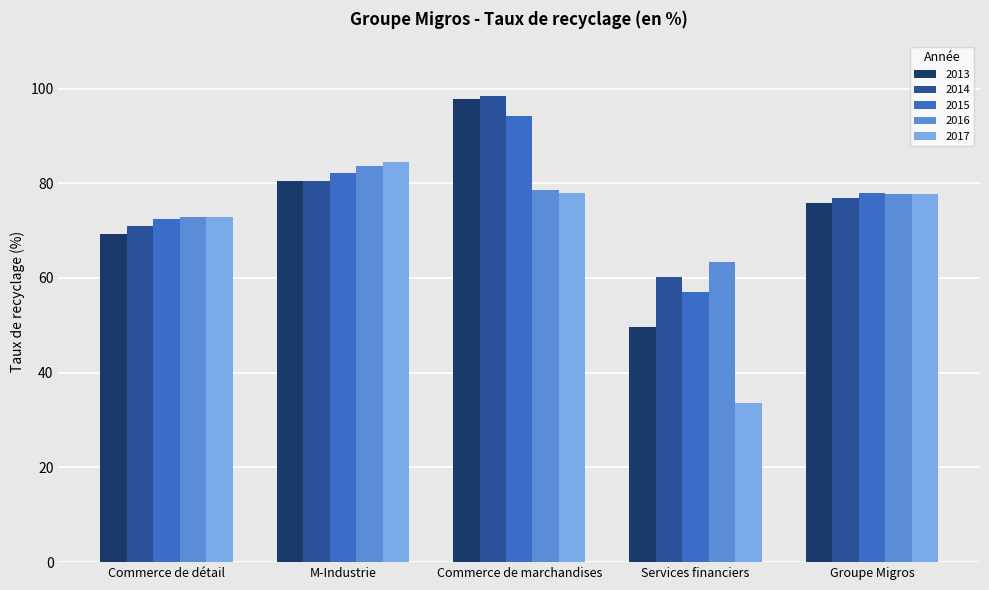

The value of 2016 at Commerce de détail is 45.4. True or false?

False